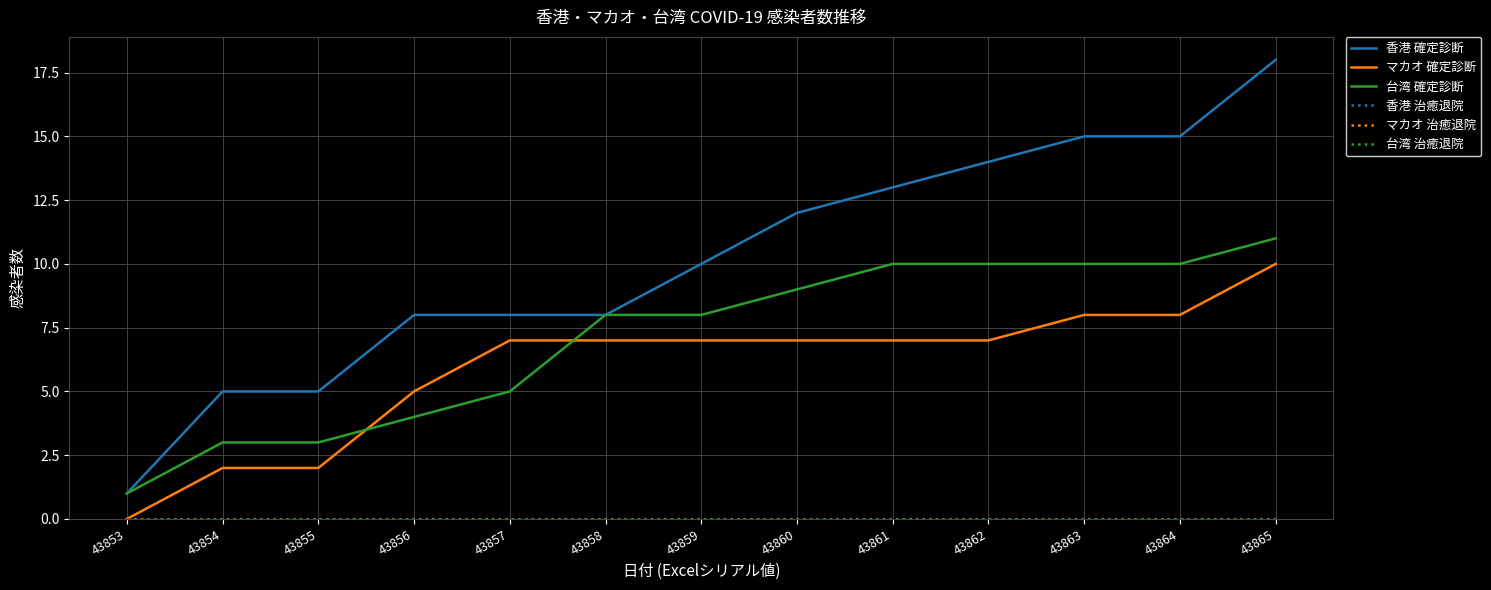

Does the chart have visible grid lines?

Yes